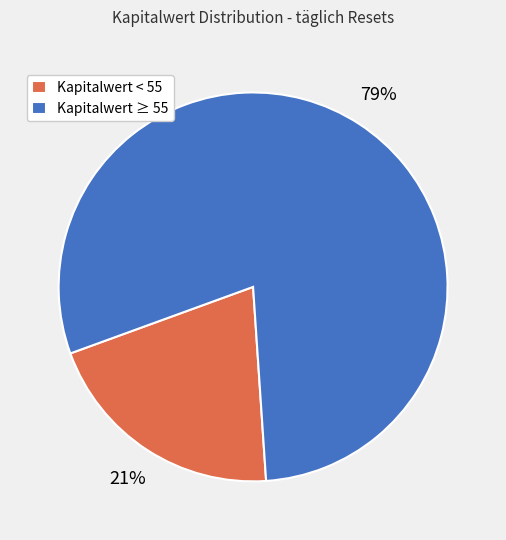

Is the sum of Kapitalwert < 55 and Kapitalwert ≥ 55 greater than half?

Yes